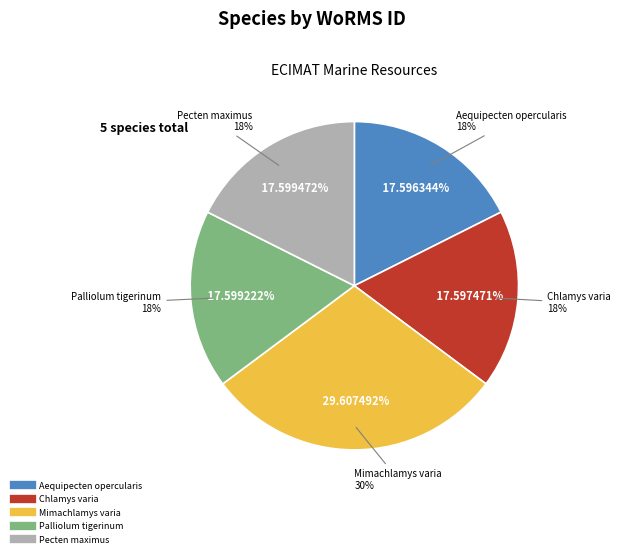

Rank the categories by value from lowest to highest.

Aequipecten opercularis, Chlamys varia, Palliolum tigerinum, Pecten maximus, Mimachlamys varia